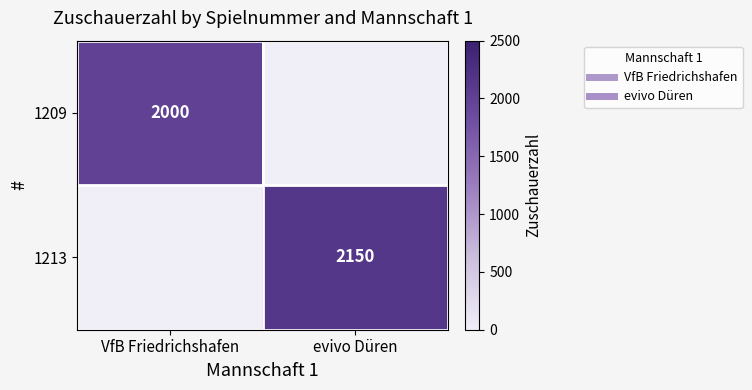

Which category has the lowest value in the 1209 series?

evivo Düren